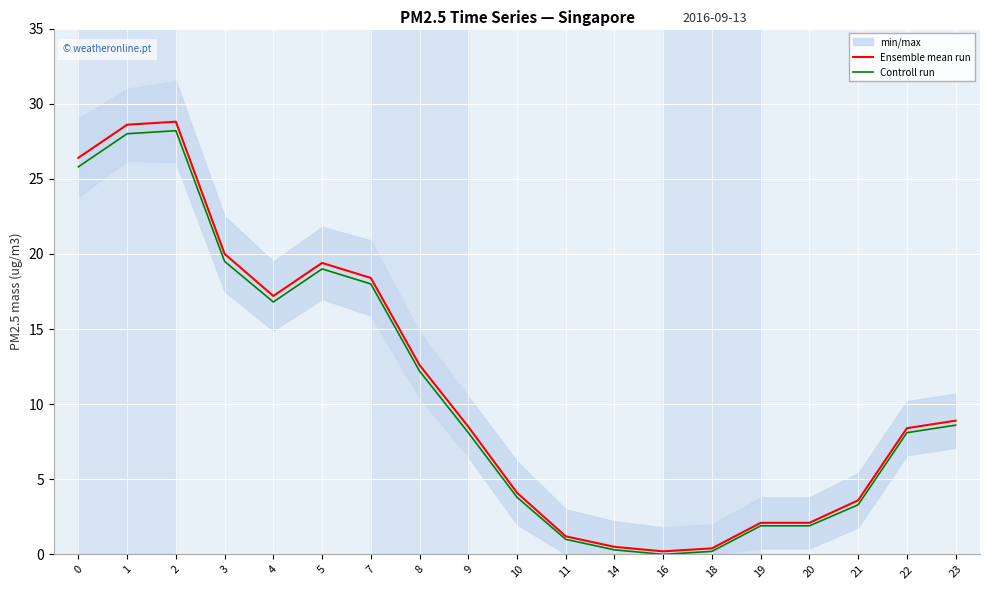

What is the difference between the second highest and second lowest values in the Ensemble mean run series?

28.2